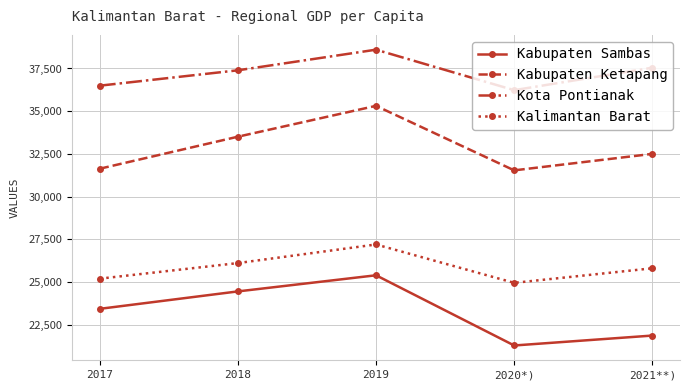

True or false: Kabupaten Ketapang and Kota Pontianak cross at least once.

False